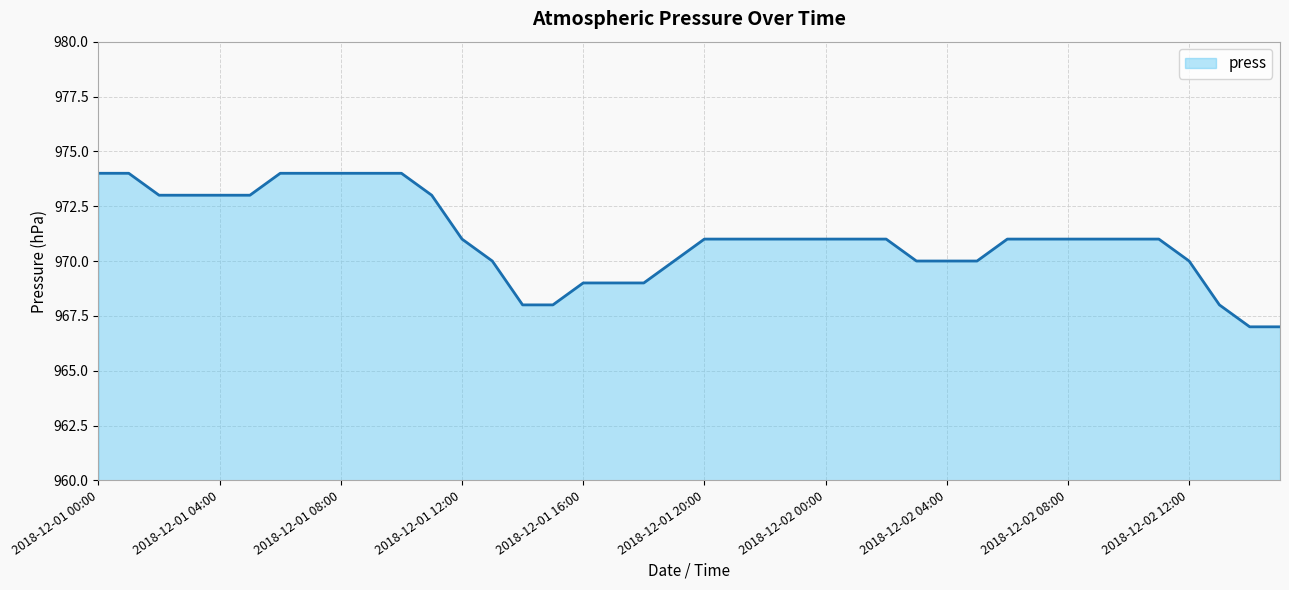

Reading left to right, list all the values displayed in this chart.

974	974	973	973	973	973	974	974	974	974	974	973	971	970	968	968	969	969	969	970	971	971	971	971	971	971	971	970	970	970	971	971	971	971	971	971	970	968	967	967